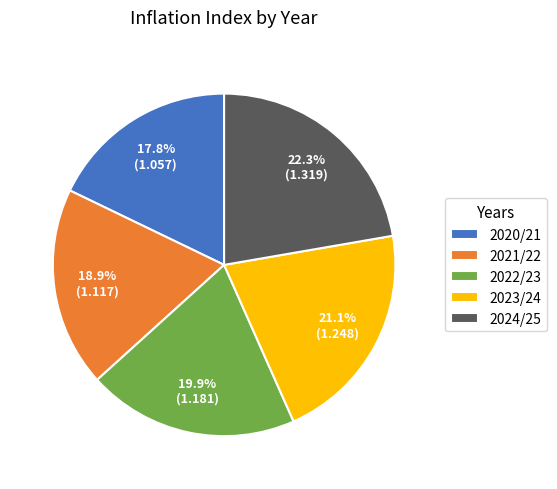

Between 2023/24 and 2024/25, which is larger?

2024/25